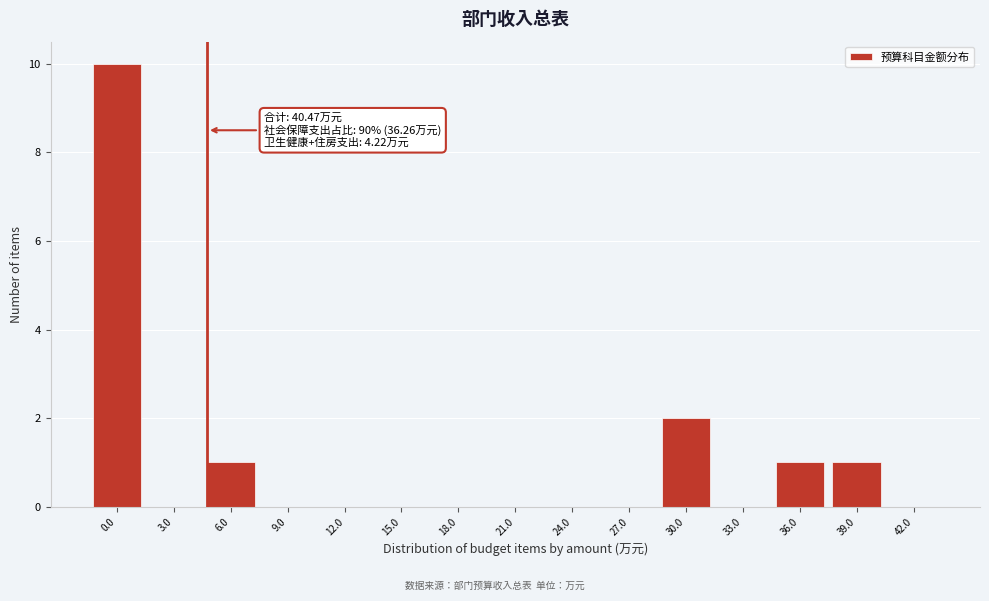

Reading right to left, what are all the values shown in this chart?

42.0=0	39.0=1	36.0=1	33.0=0	30.0=2	27.0=0	24.0=0	21.0=0	18.0=0	15.0=0	12.0=0	9.0=0	6.0=1	3.0=0	0.0=10